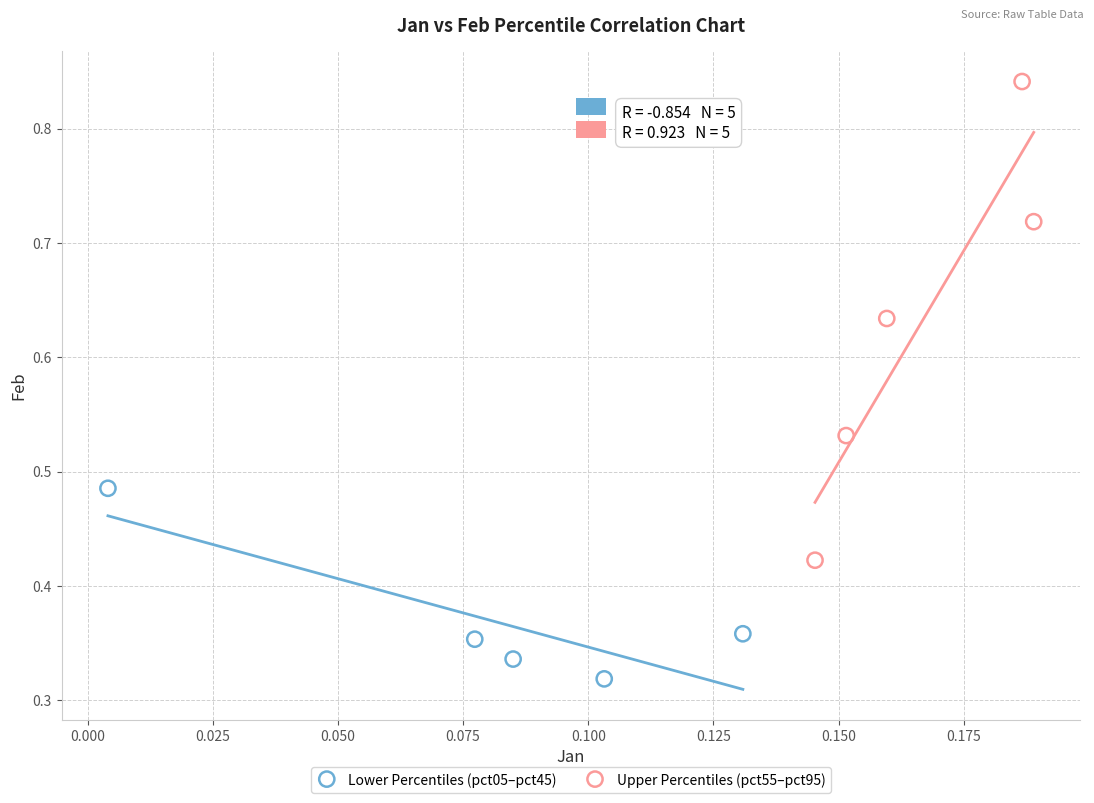

Which series contains the lowest Y value?

Lower Percentiles (pct05–pct45)